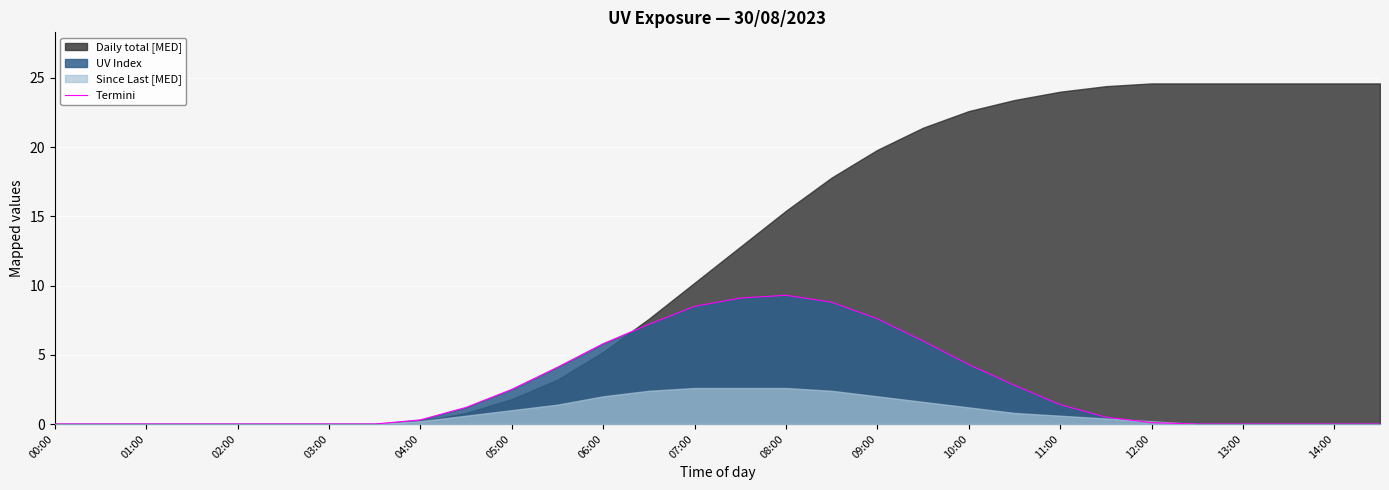

Is it true that Termini equals 0.0 at 13:00?

True